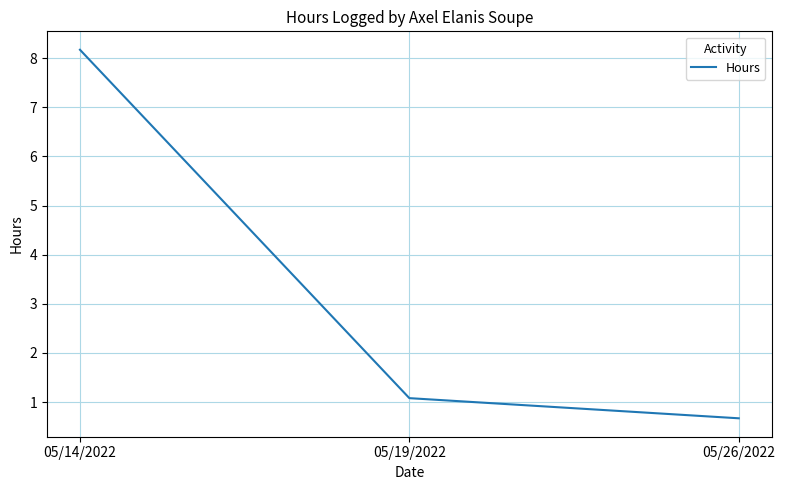

List the labels in order of value, smallest first.

05/26/2022, 05/19/2022, 05/14/2022